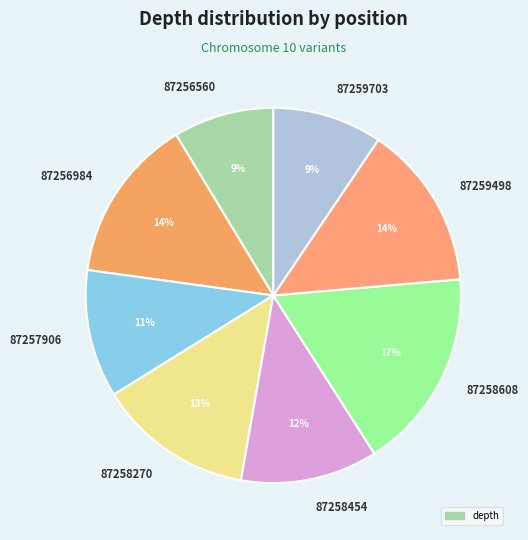

Which slice is the smallest?

87256560